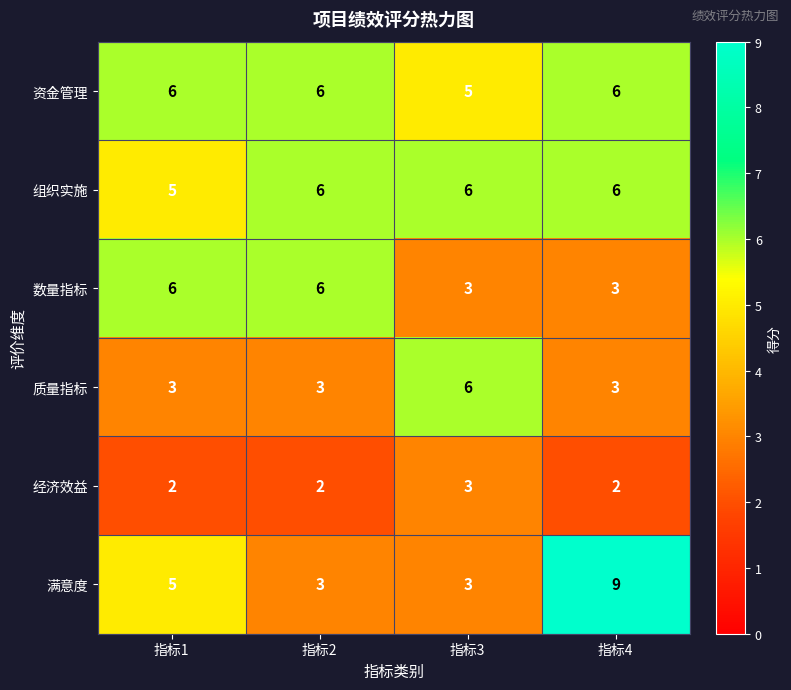

Which label corresponds to the largest value in the chart?

指标4